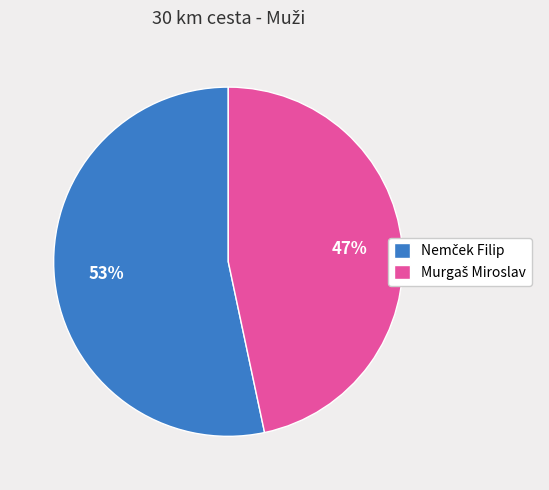

Is there a majority slice in this chart?

Yes